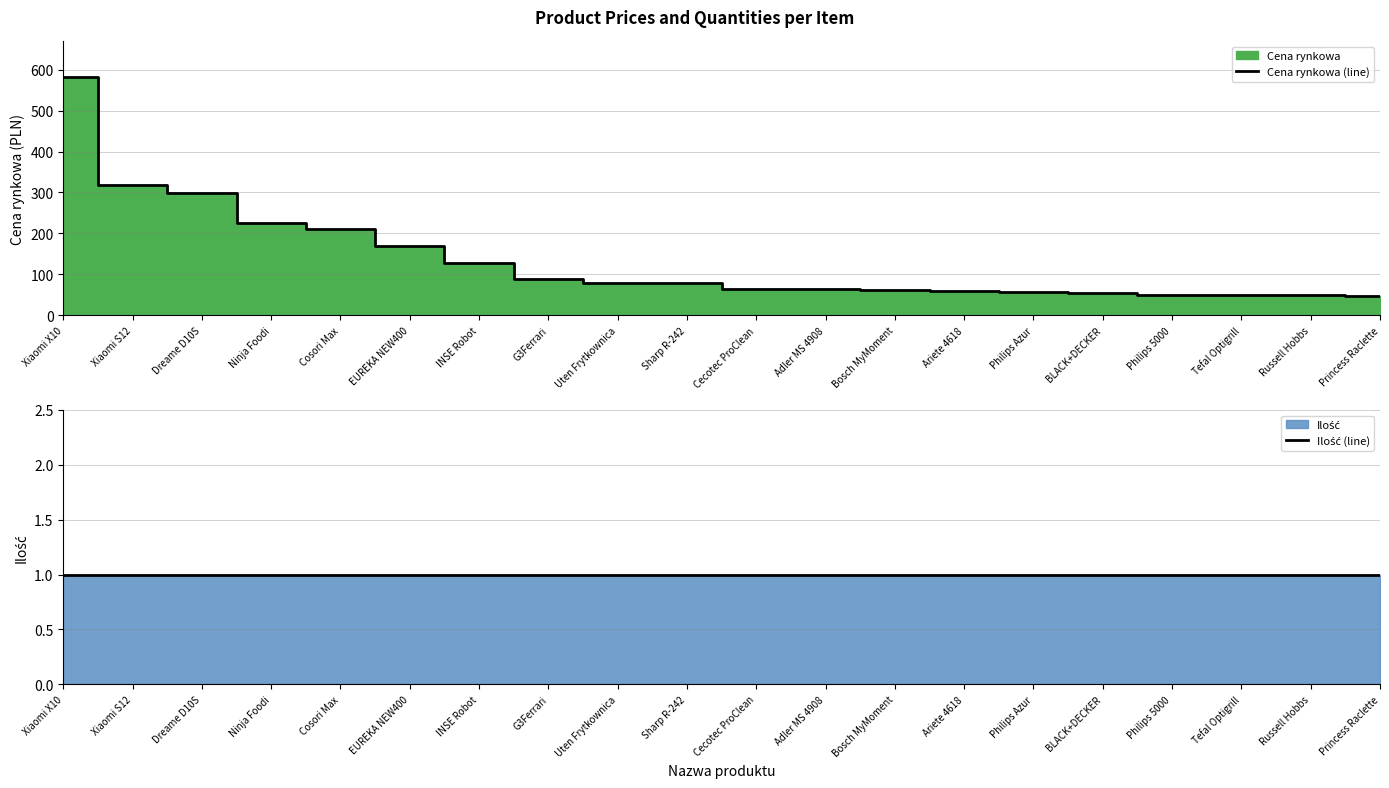

Read the Cena rynkowa (line) value at Bosch MyMoment.

63.0